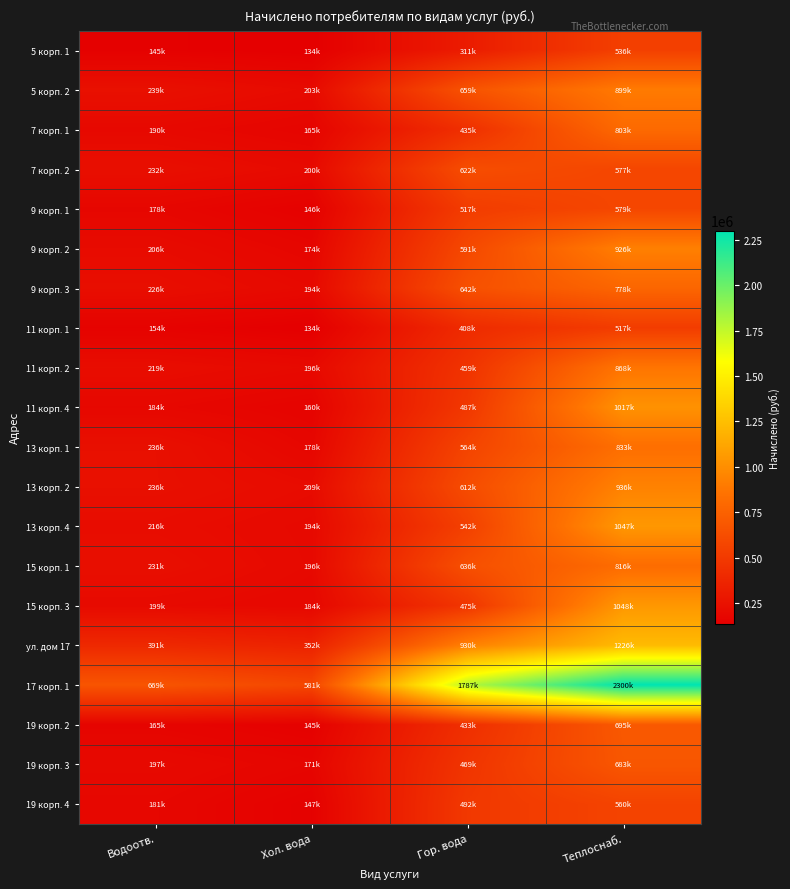

What is the difference between the highest and lowest values at Гор. вода?

1475964.5